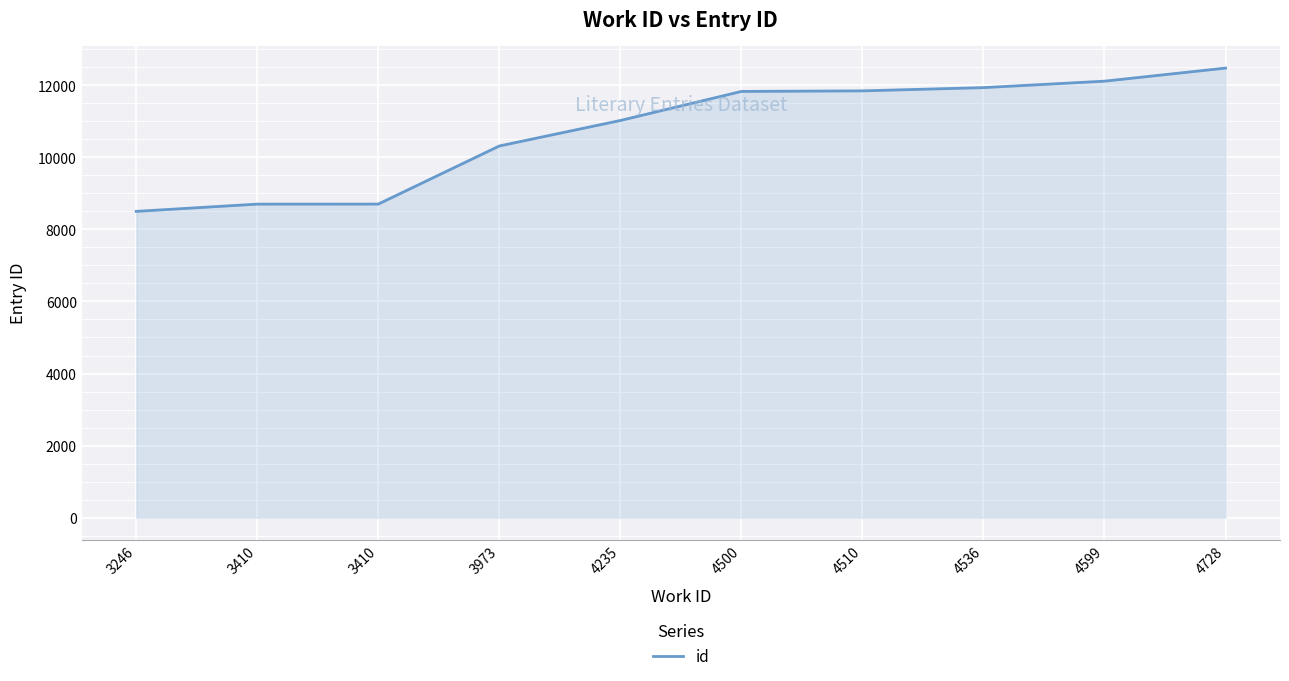

What is the smallest value displayed?

8500